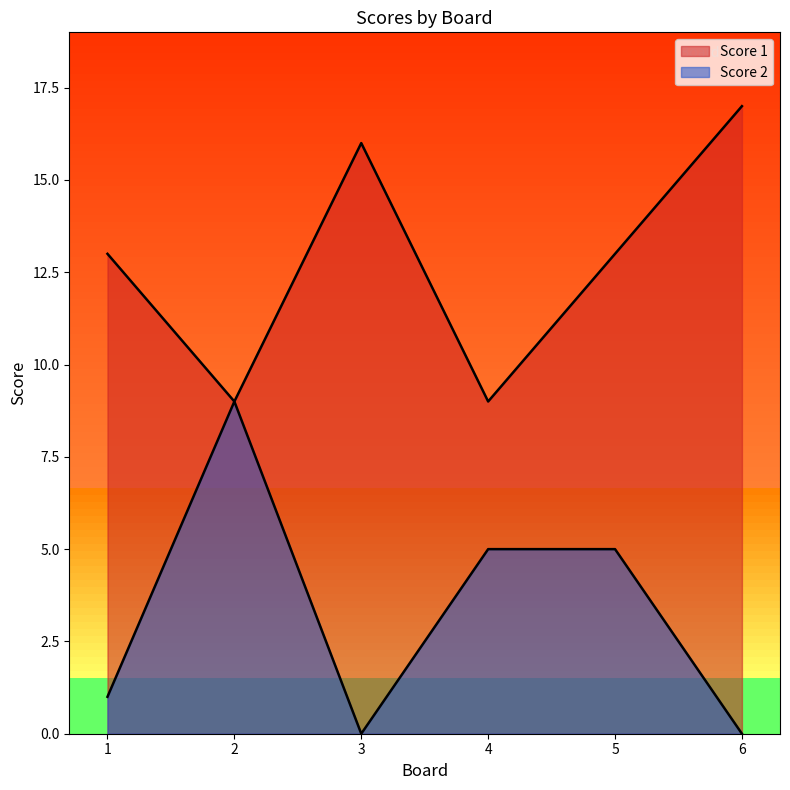

What are all the series names shown in the legend?

Score 1, Score 2